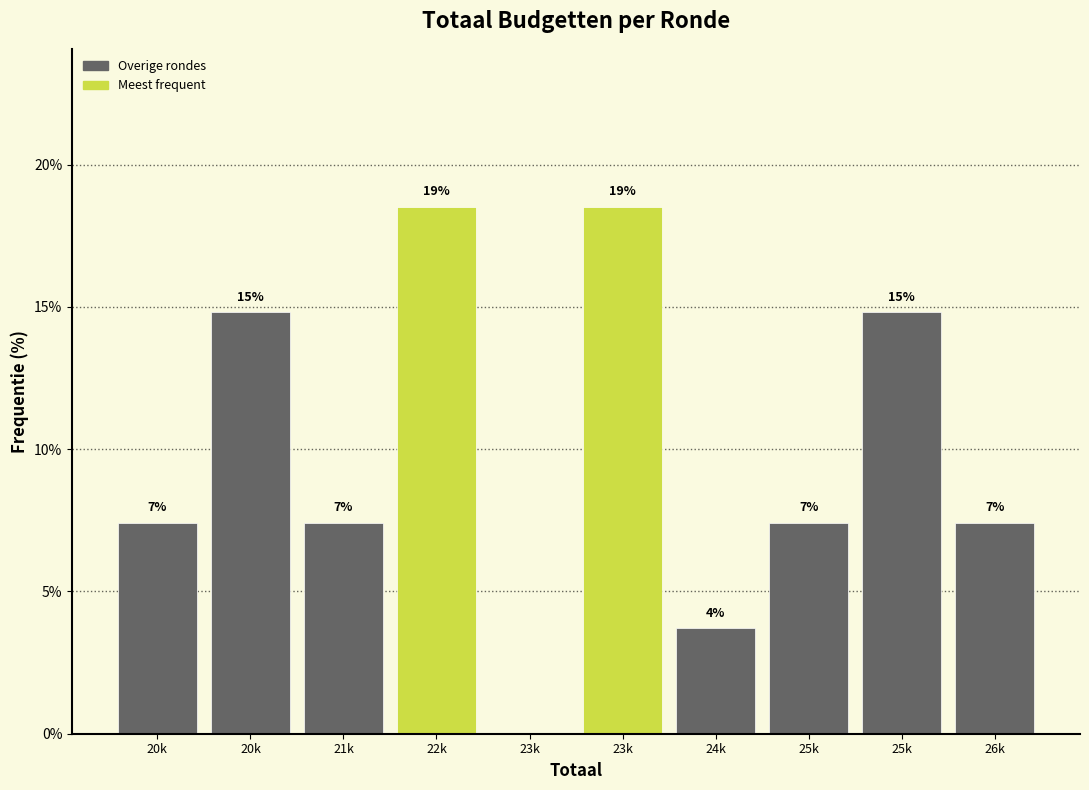

Are the bars horizontal?

No